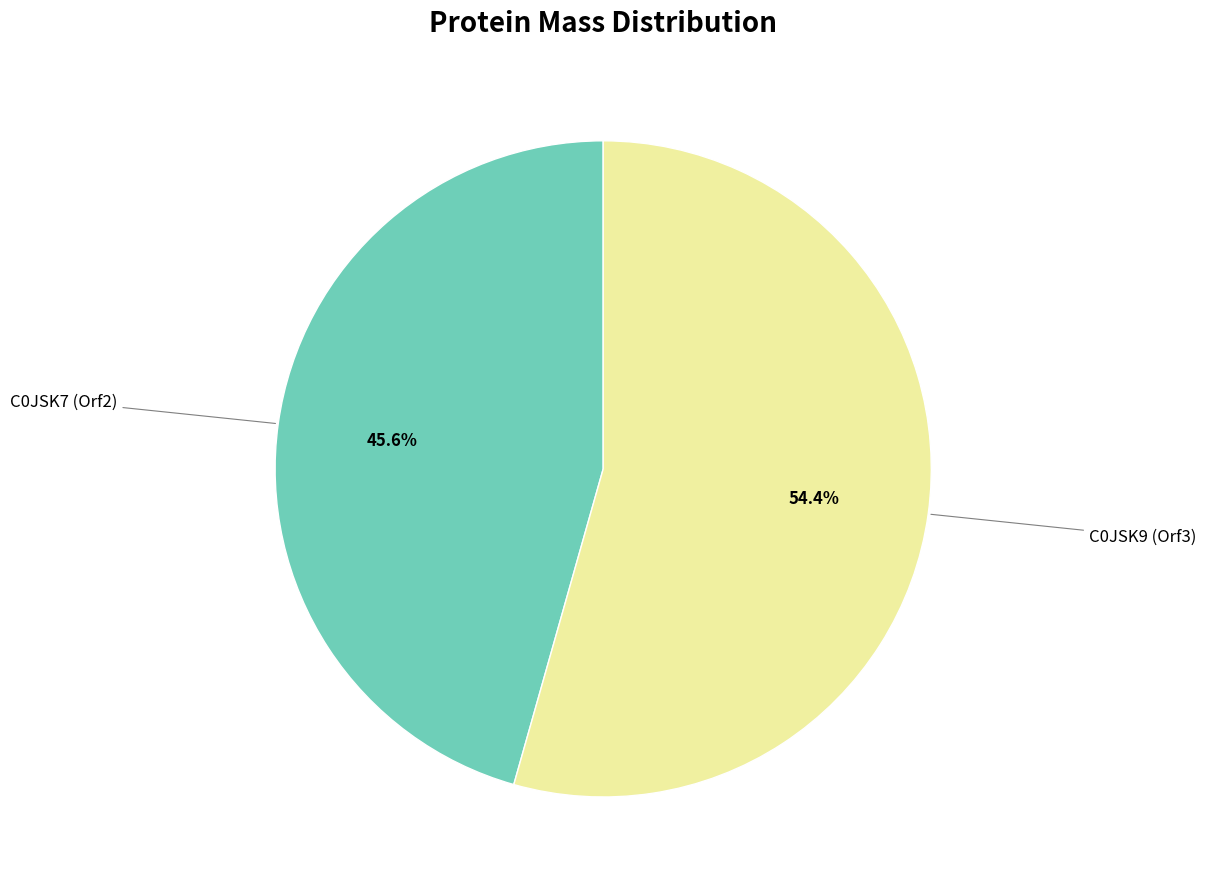

Count the number of slices in the pie.

2